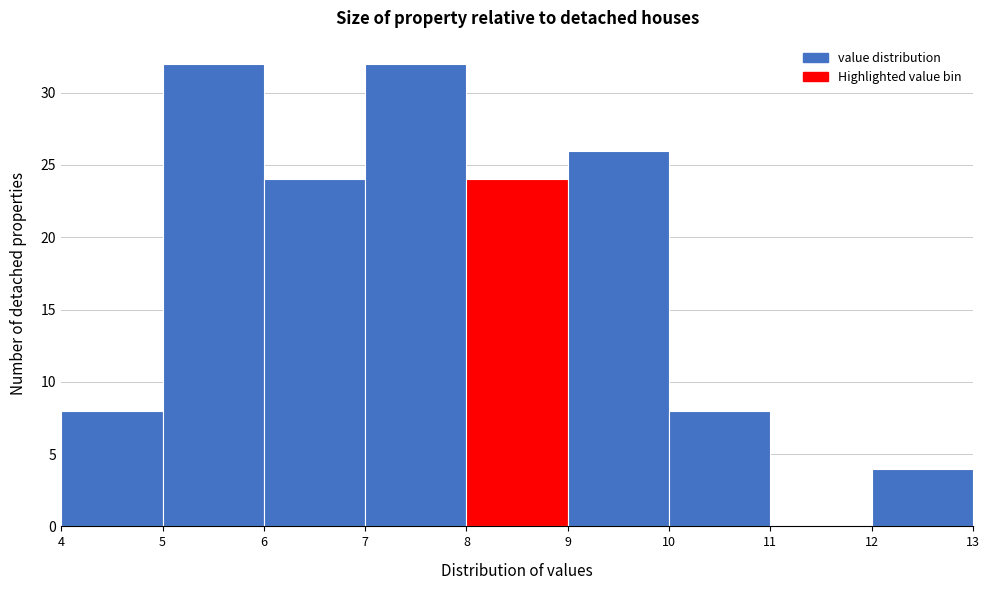

Reading left to right, transcribe this chart: for each bar, give the range it covers on the x-axis and its height. The values are not printed on the chart, so give them approximately, as read against the axis.

4 to 5: 8
5 to 6: 32
6 to 7: 24
7 to 8: 32
8 to 9: 24
9 to 10: 26
10 to 11: 8
11 to 12: 0
12 to 13: 4